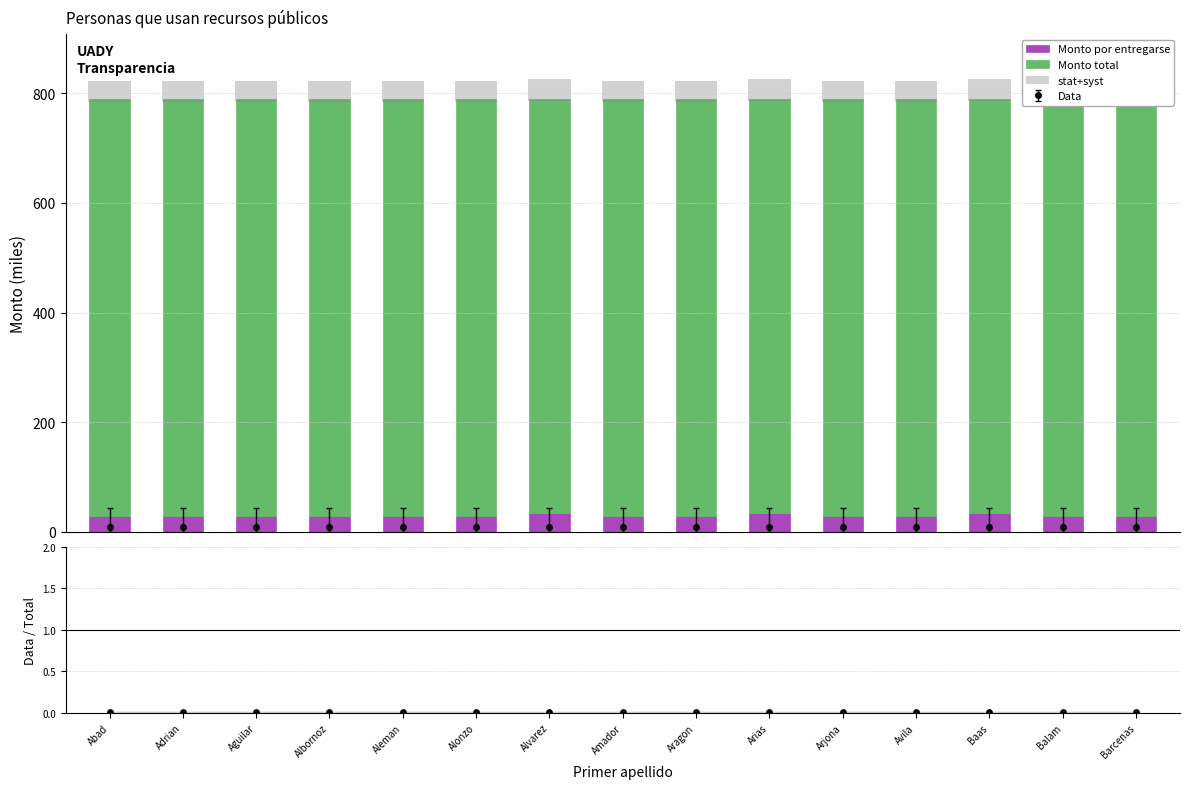

Which series contains the lowest Y value?

Data/Total